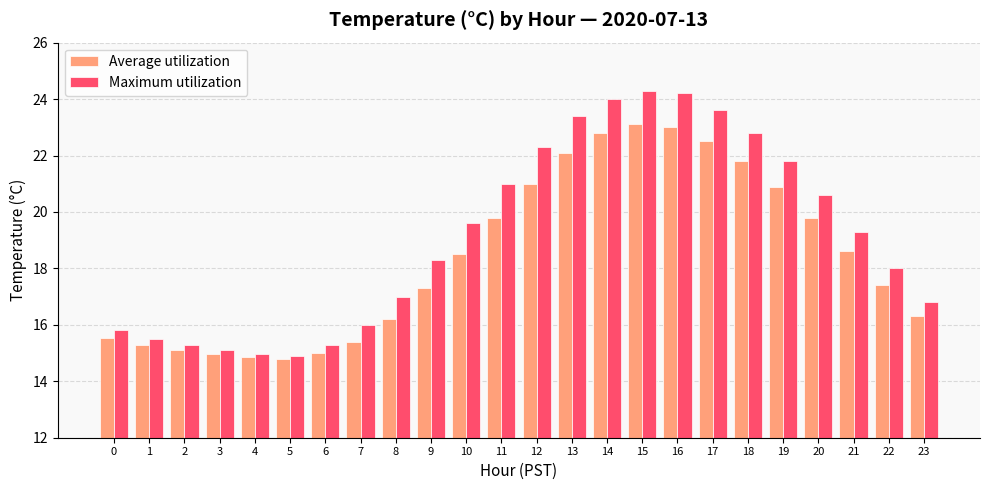

The Average utilization series shows 10.3 at 7. True or false?

False